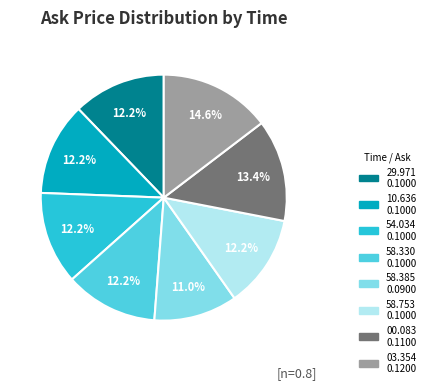

Is there any slice that represents more than half of the pie?

No